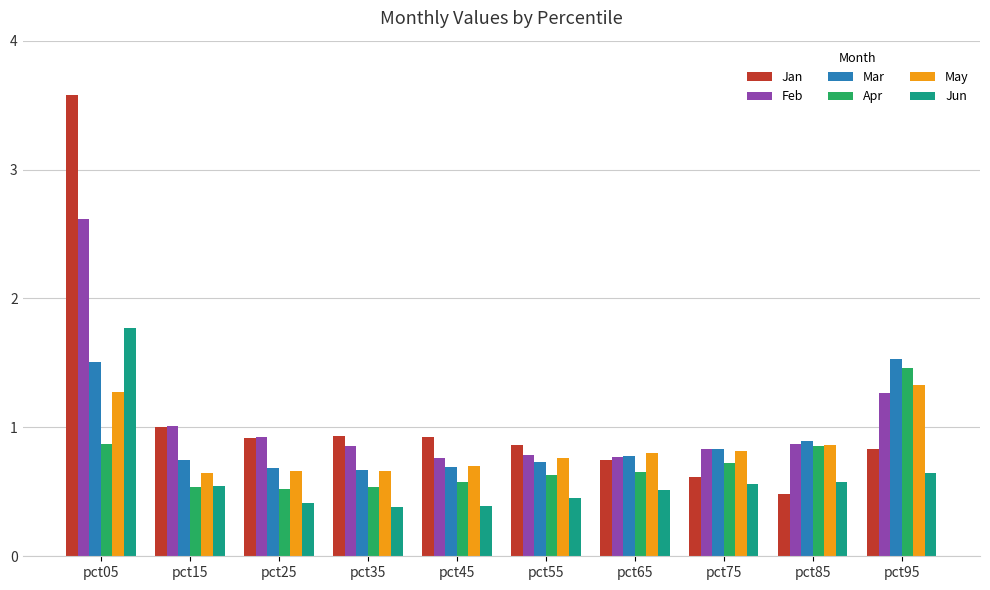

What is the sum of all Apr values?

7.4